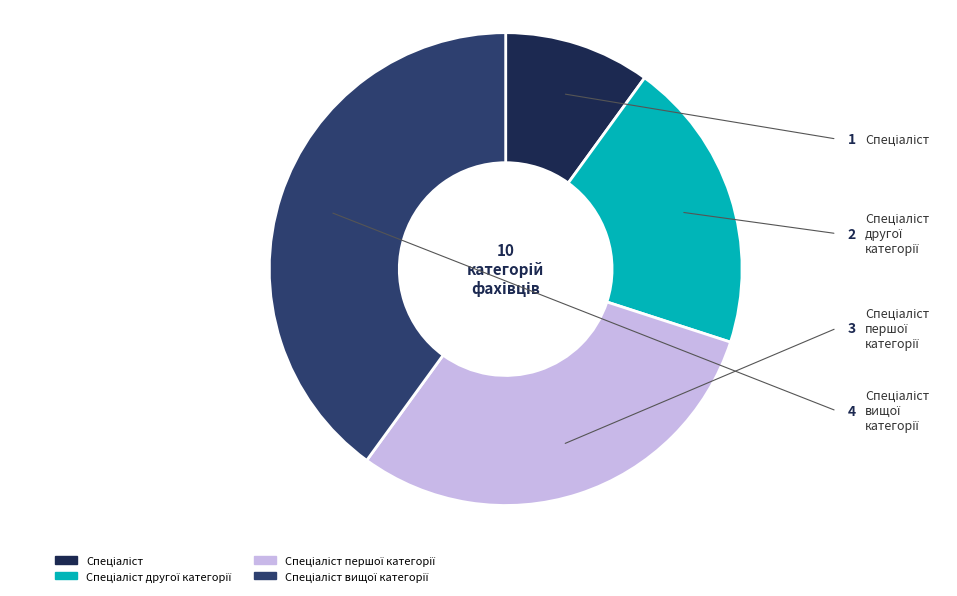

The Спеціаліст slice represents 1% of the pie. True or false?

False